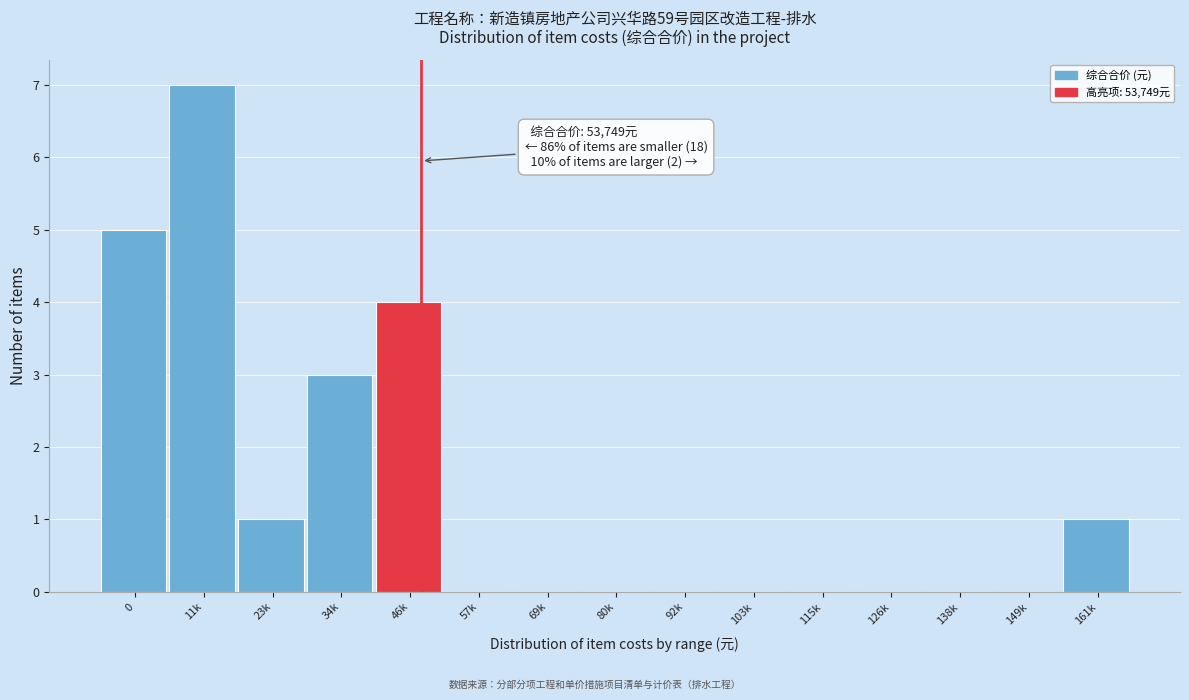

Reading left to right, what are all the values shown in this chart?

0=5	11k=7	23k=1	34k=3	46k=4	57k=0	69k=0	80k=0	92k=0	103k=0	115k=0	126k=0	138k=0	149k=0	161k=1